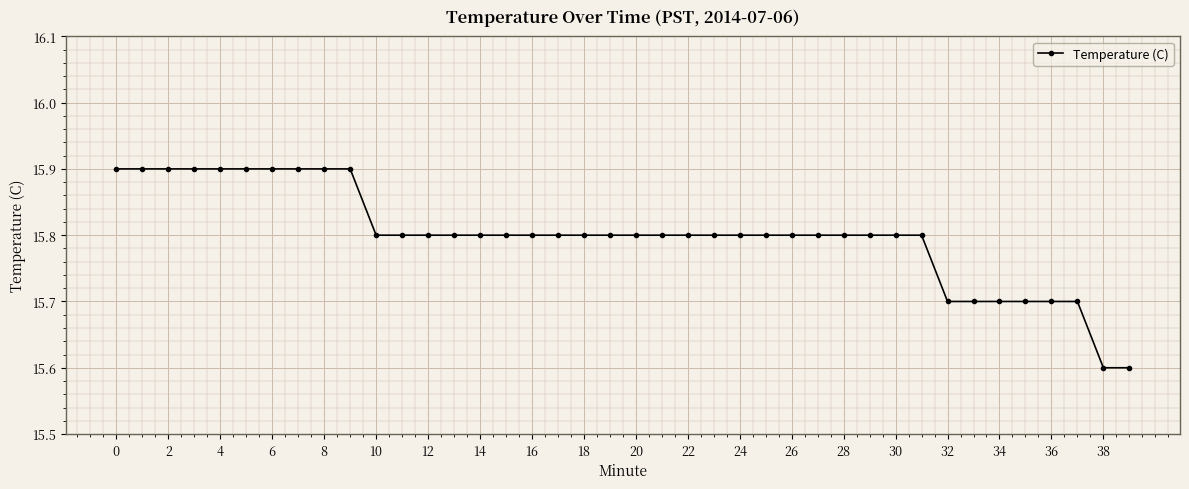

What is the value of the 4th point from the left?

15.9